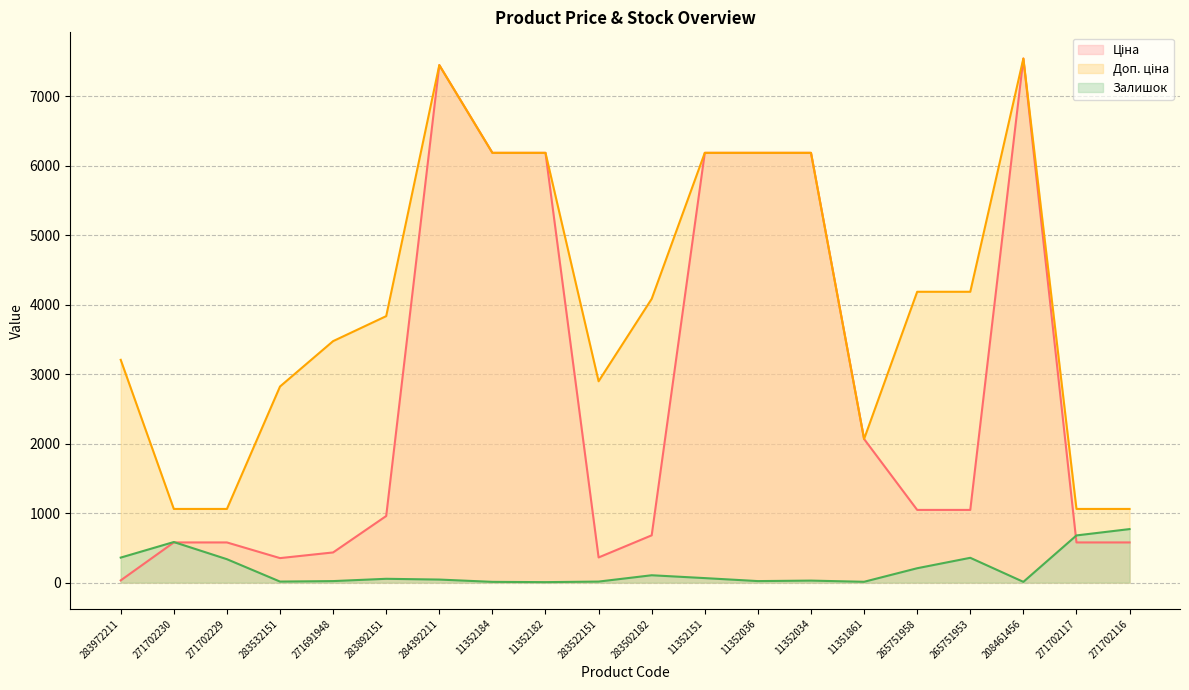

What position from the right is 11352034?

7